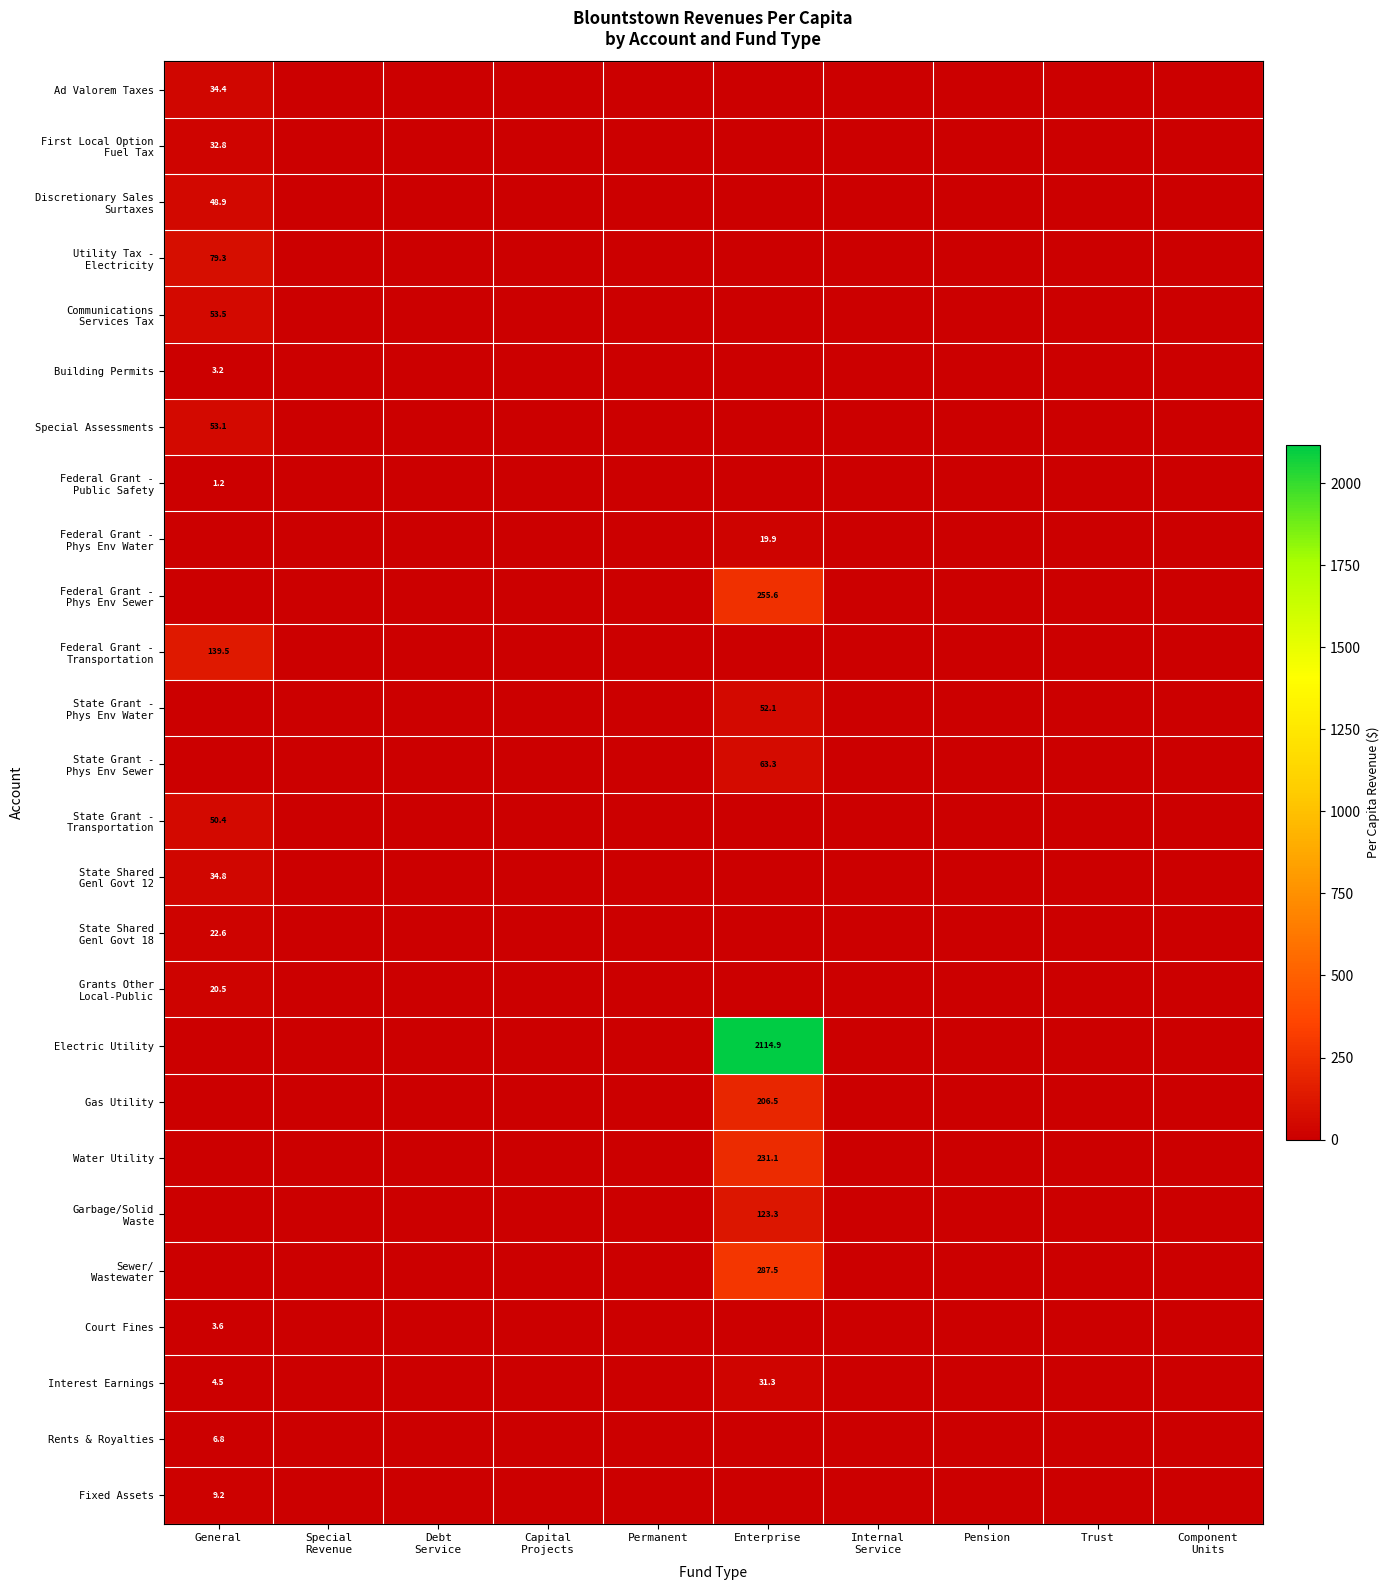

The Court Fines series shows 0.9 at General. True or false?

False